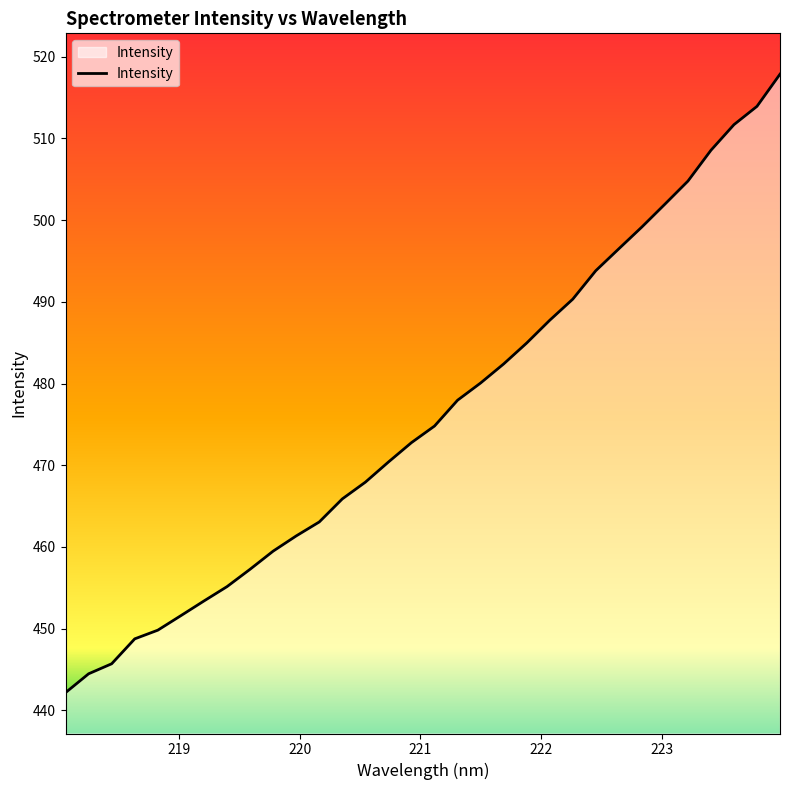

What is the maximum value shown in the chart?

517.9